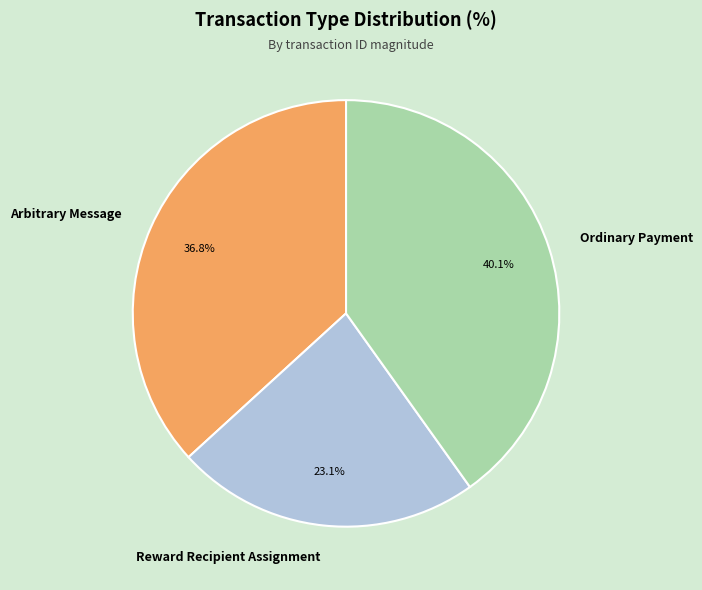

Rank the categories by value from highest to lowest.

Ordinary Payment, Arbitrary Message, Reward Recipient Assignment